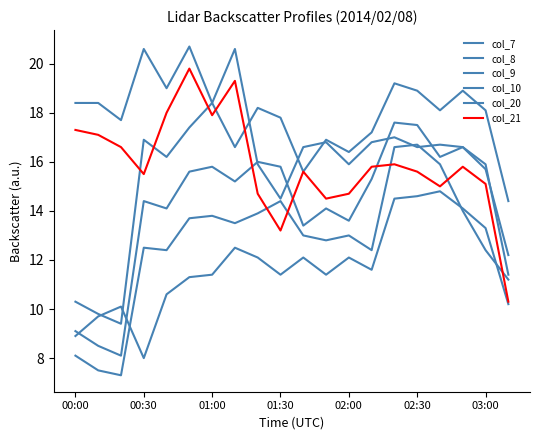

How many lines are shown in the chart?

6